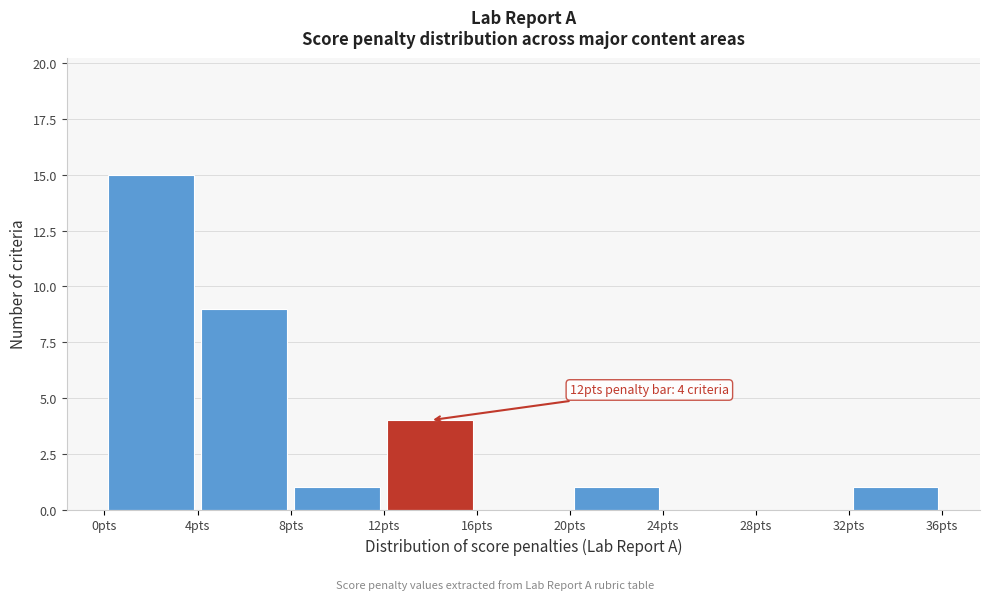

Over which range of the x-axis is the bar tallest?

0 to 4